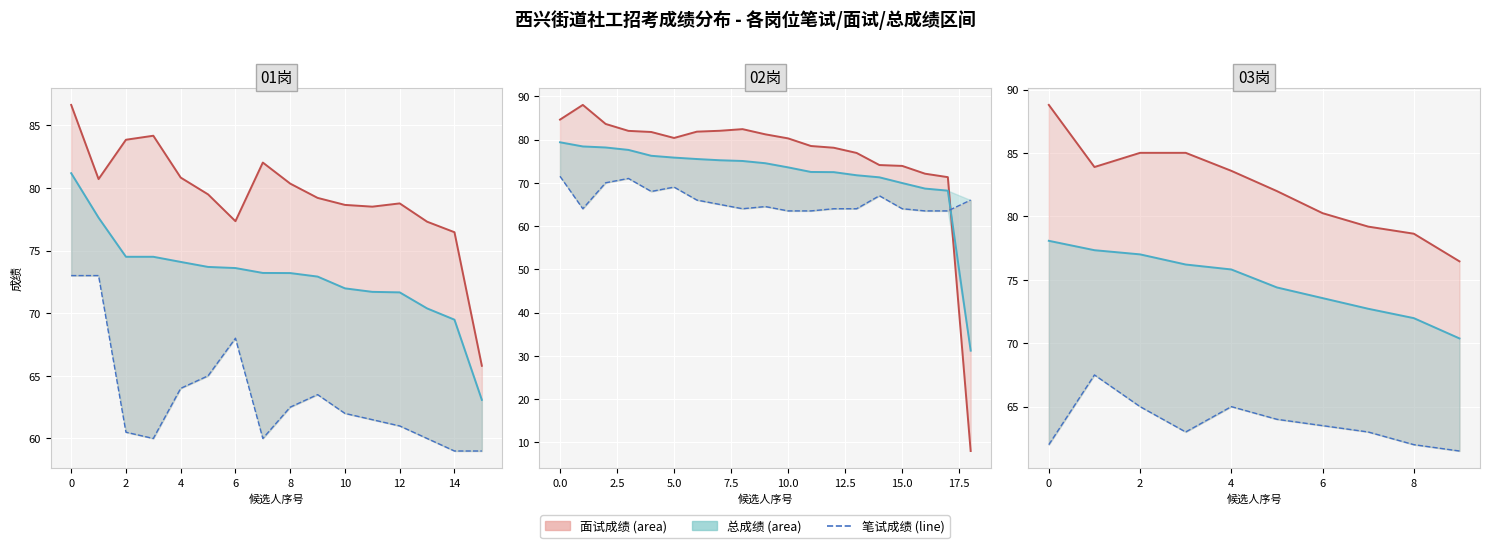

Count the number of data series in this chart.

3